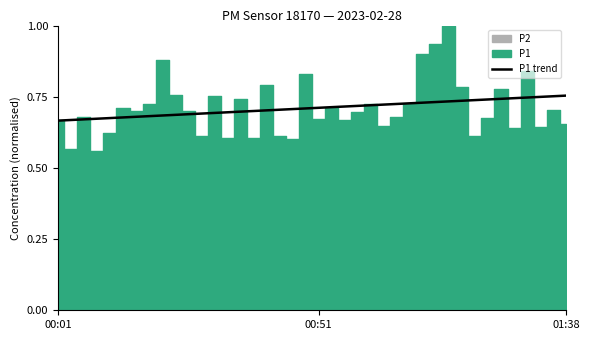

The chart shows a value of 0.7 at 32. True or false?

True